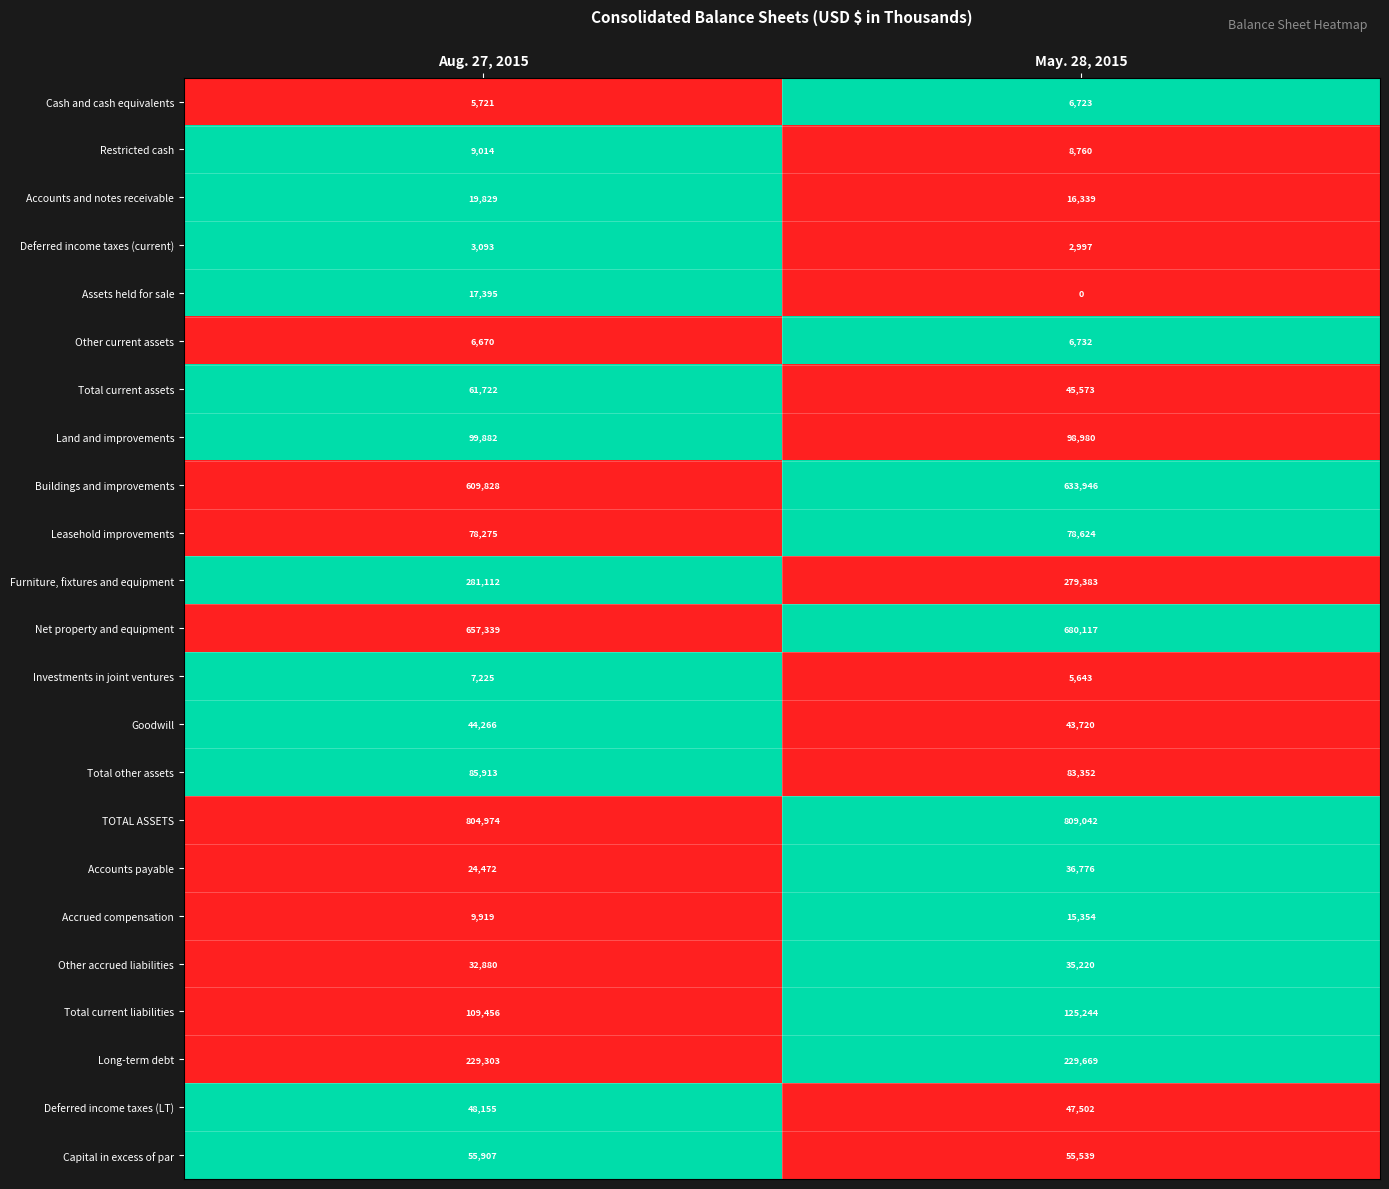

Where is Furniture, fixtures and equipment nearest to the value 280247?

May. 28, 2015